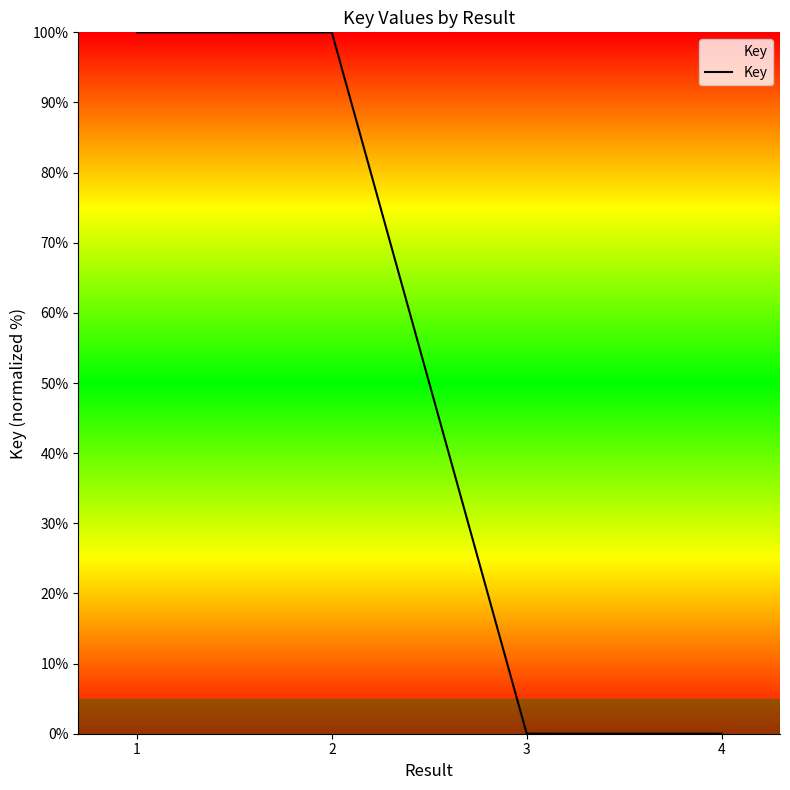

Where is the first local maximum?

2